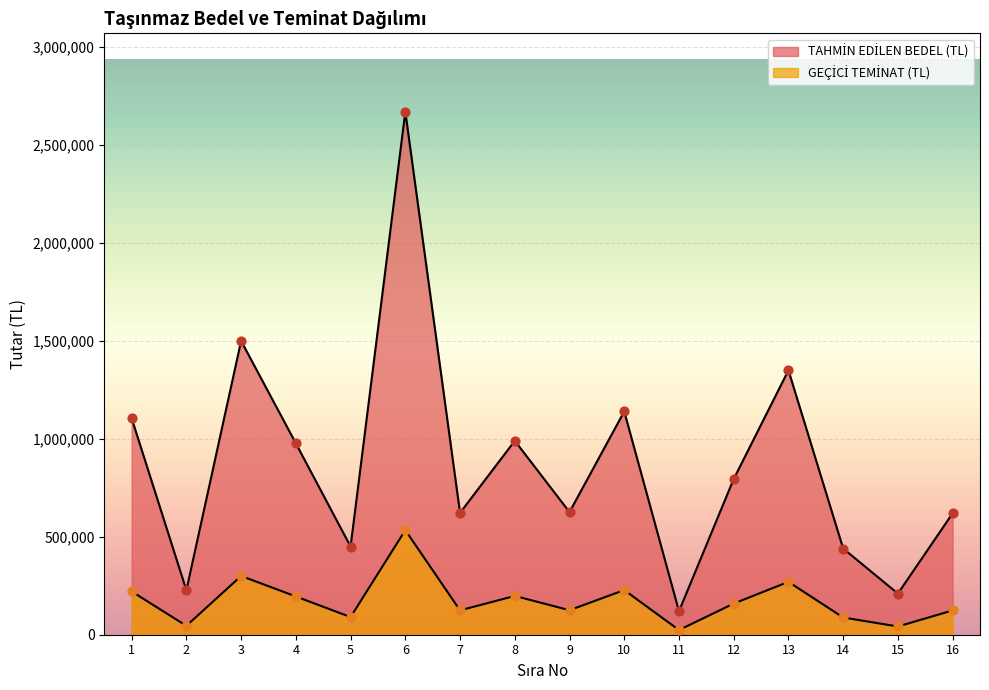

Which series reaches the maximum Y coordinate?

TAHMİN EDİLEN BEDEL (TL)